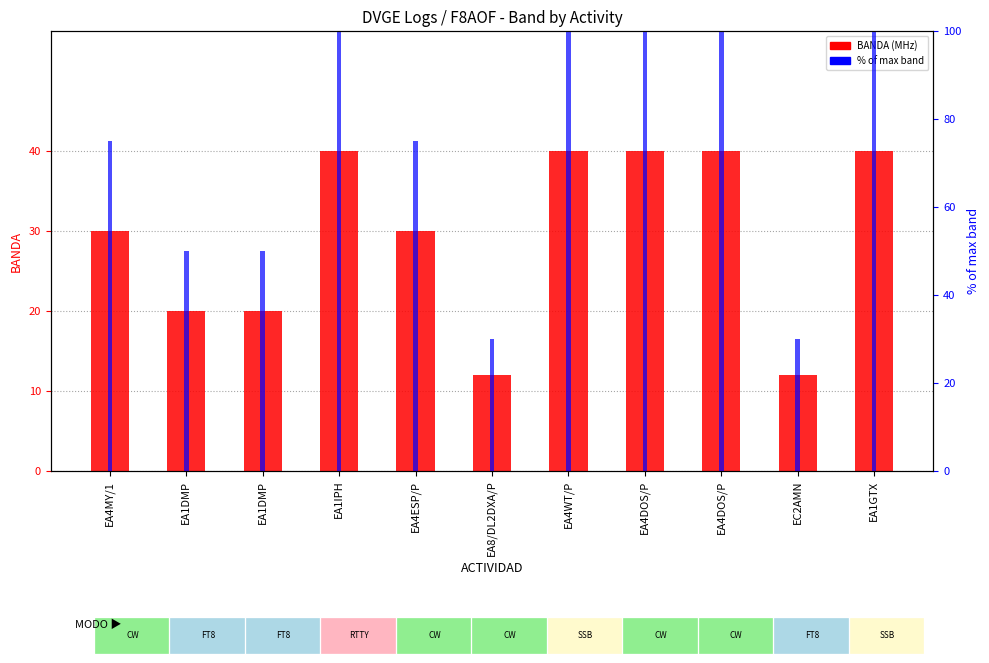

How many values in the % of max band series exceed 75?

5